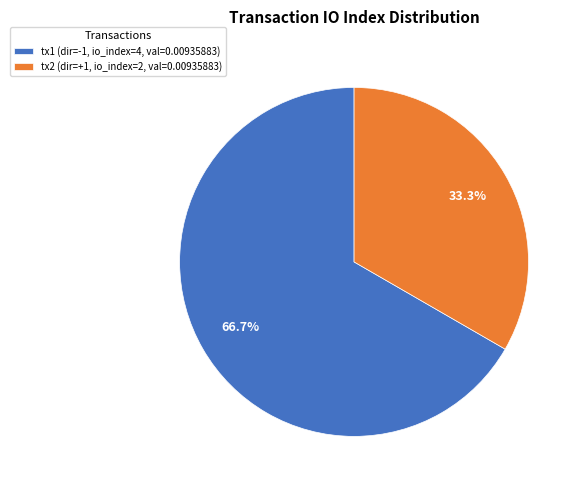

Is there any slice that represents more than half of the pie?

Yes